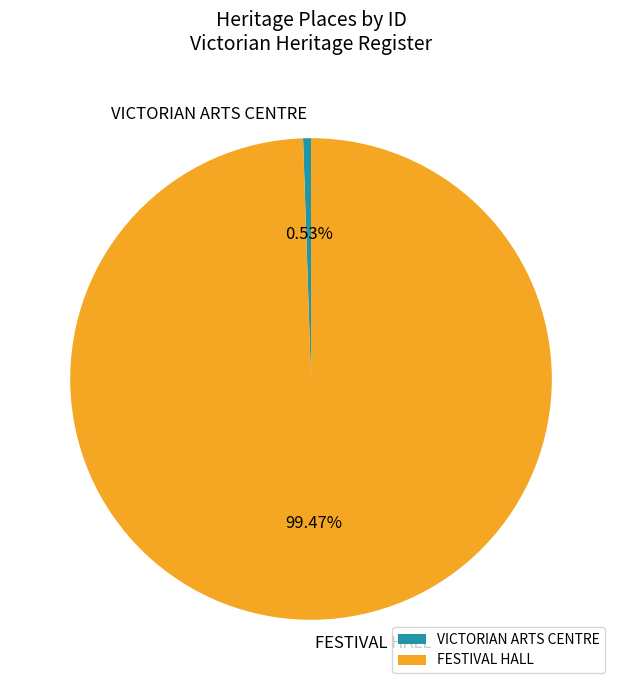

Rank the categories by value from highest to lowest.

FESTIVAL HALL, VICTORIAN ARTS CENTRE